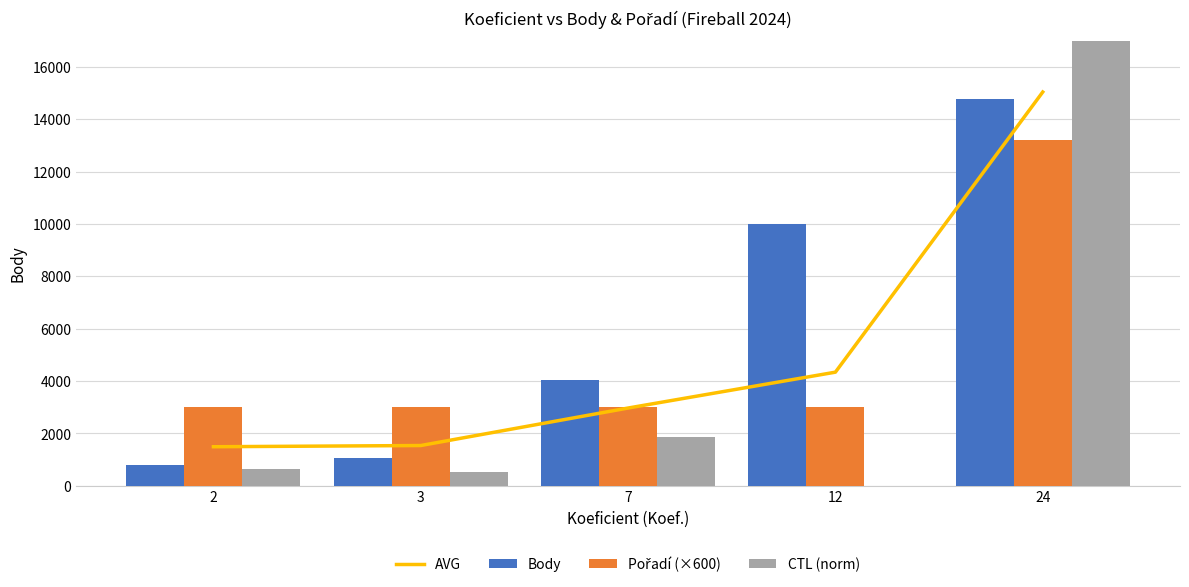

What is the difference between the maximum and second lowest values in the CTL (norm) series?

16614.0